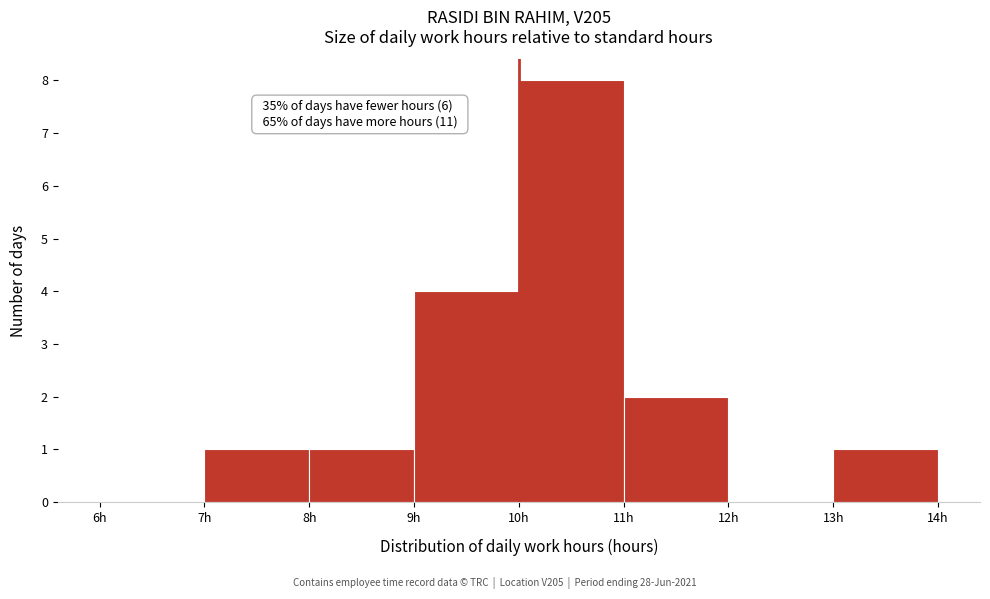

Which range on the x-axis has the tallest bar?

10 to 11